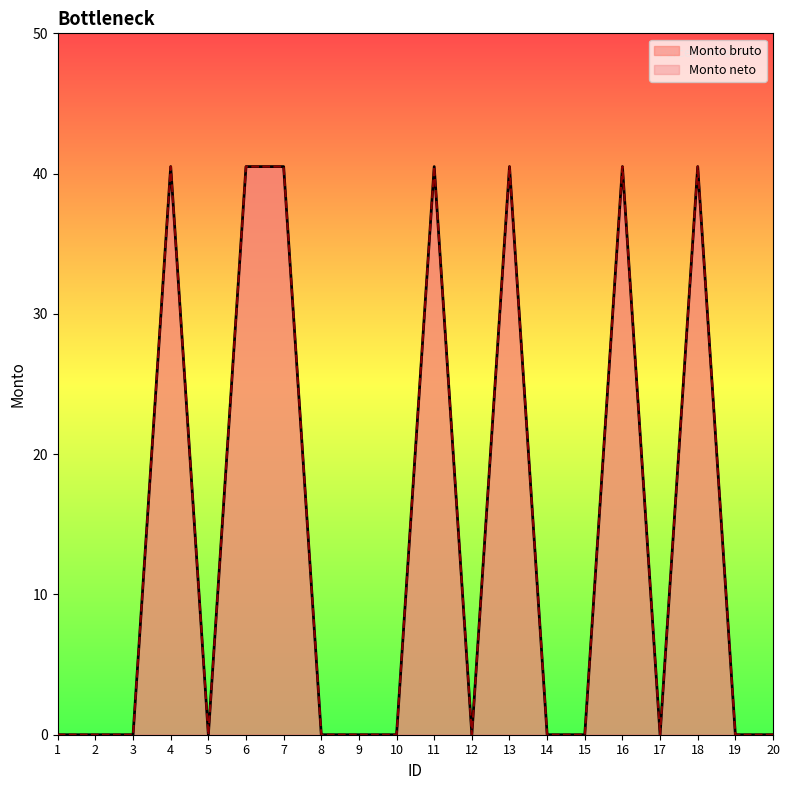

How many lines are shown in the chart?

2